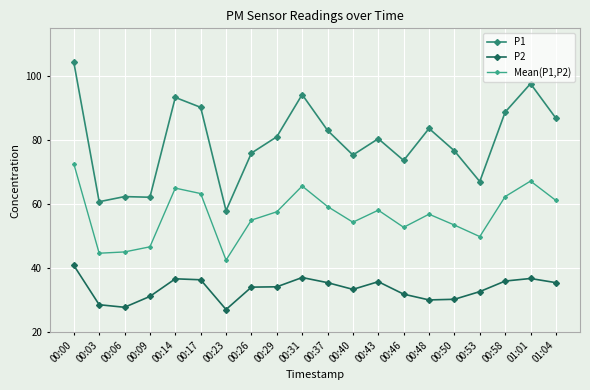

What is the lowest value of the P1 series?

58.0